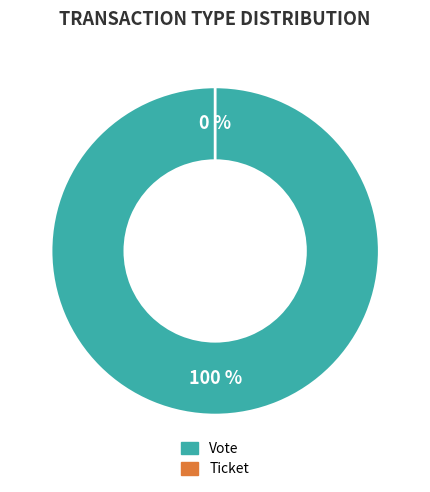

How many slices are in this pie chart?

2